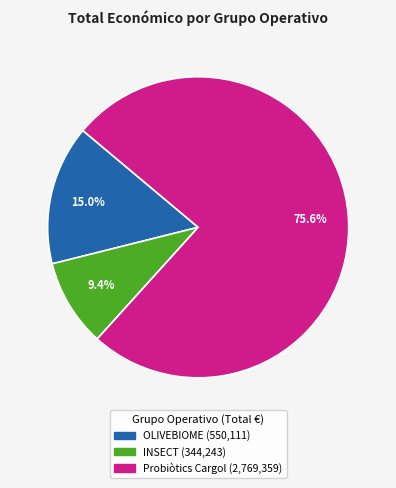

What percentage is the Probiòtics Cargol slice, to the nearest percent?

76%